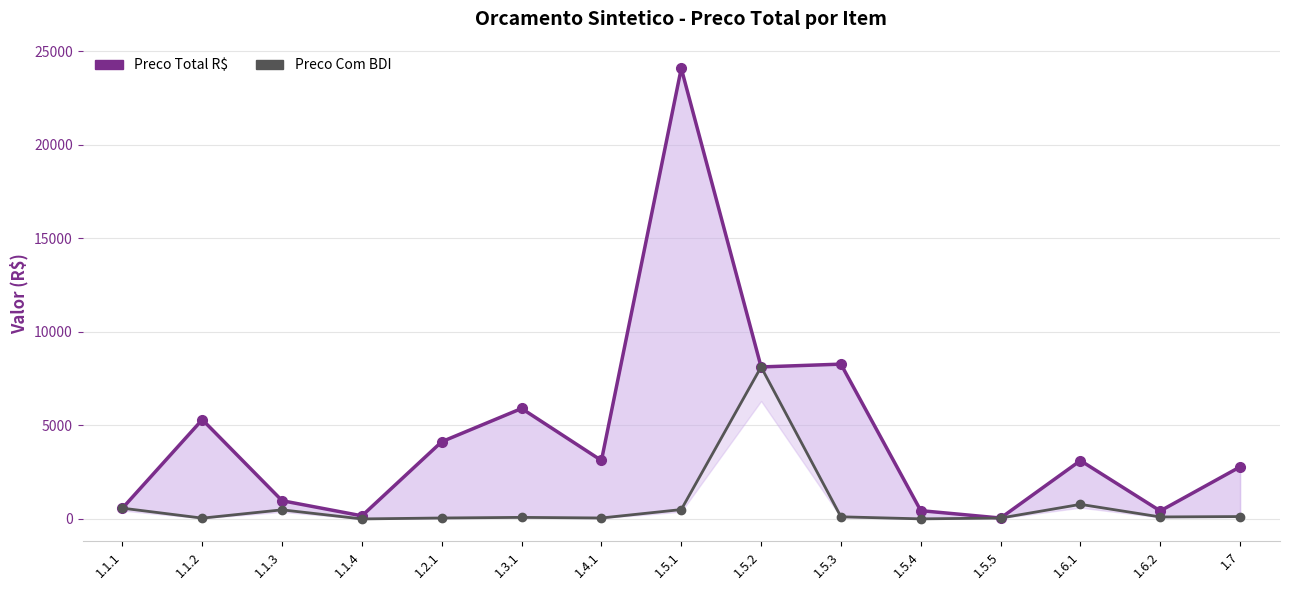

True or false: Preco Com BDI and Preco Total R$ cross at least once.

False